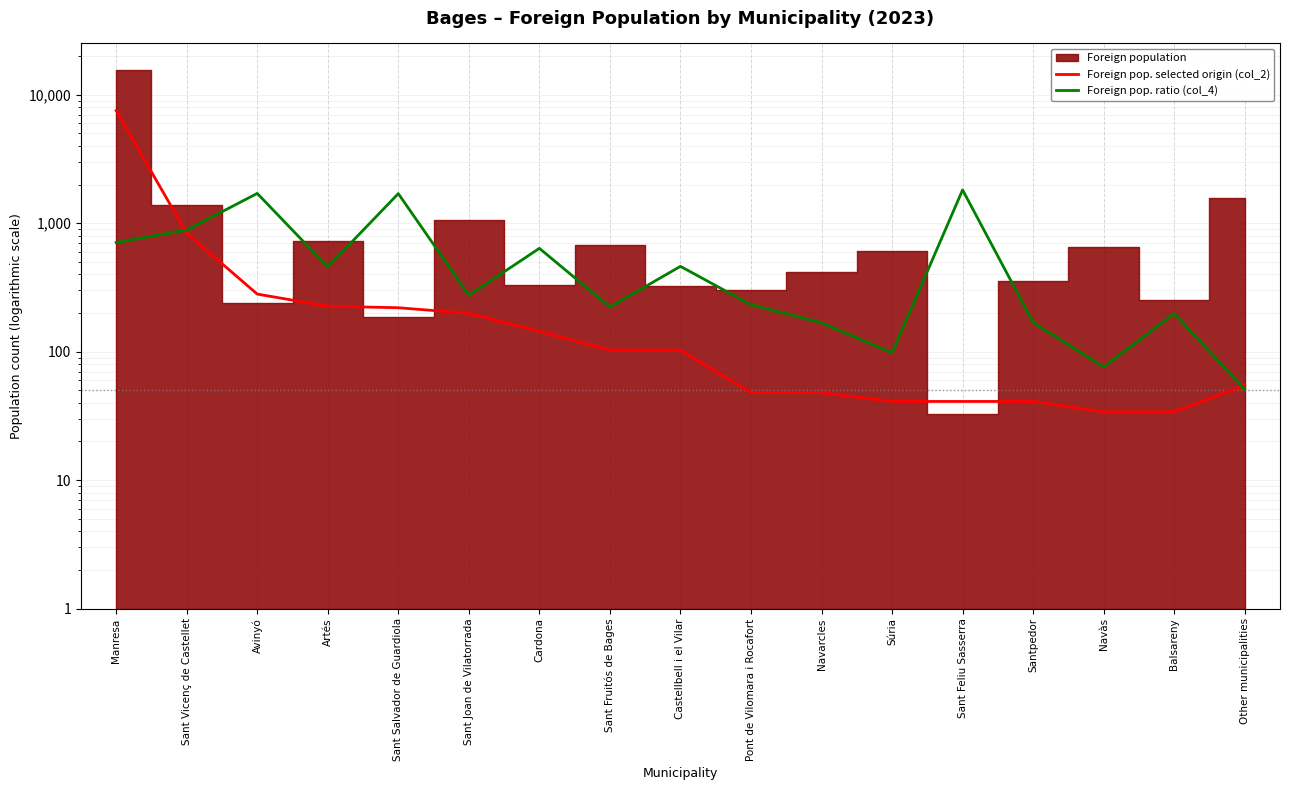

The value of Foreign pop. selected origin (col_2) at Other municipalities is 55. True or false?

True